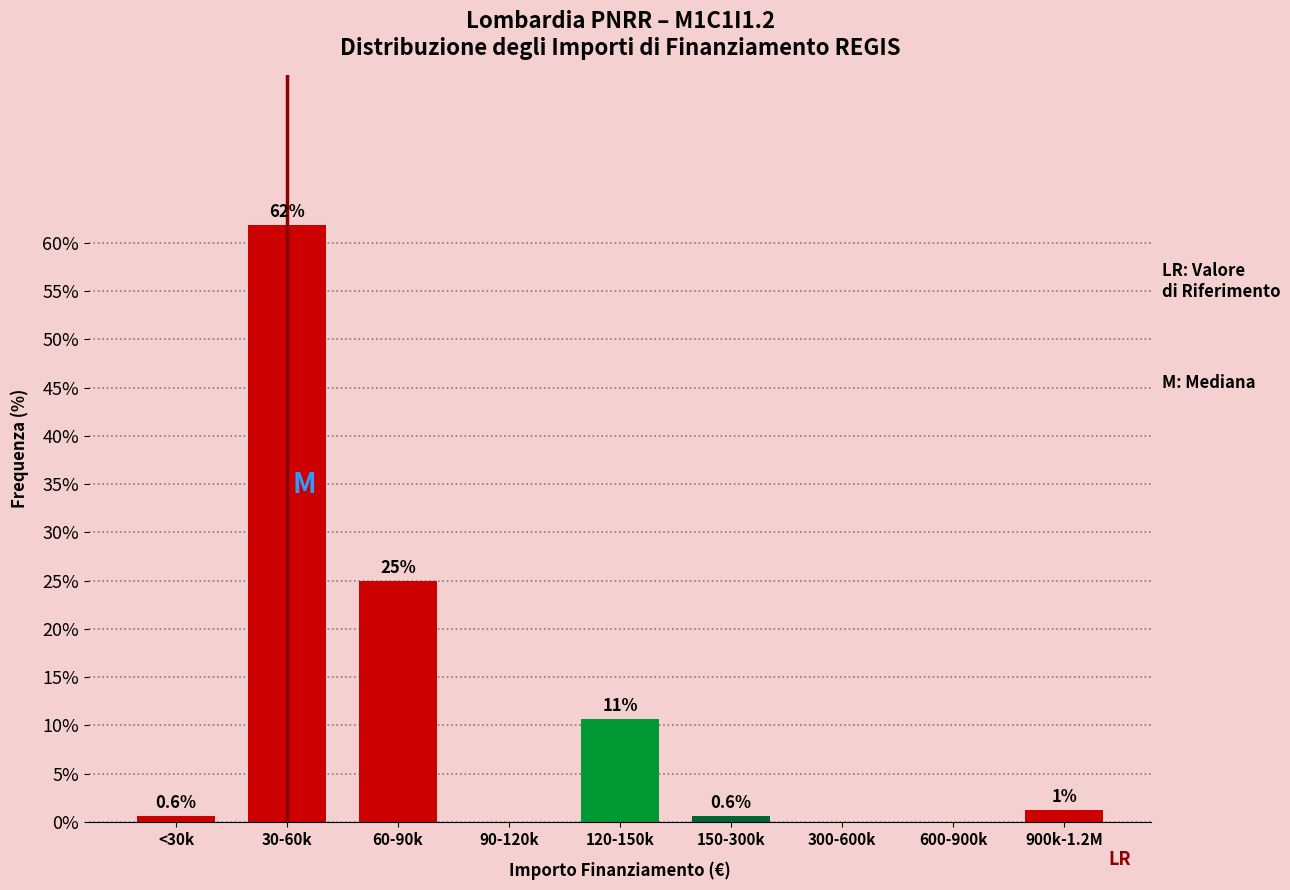

True or false: the data shows 61.9 at 30-60k.

True